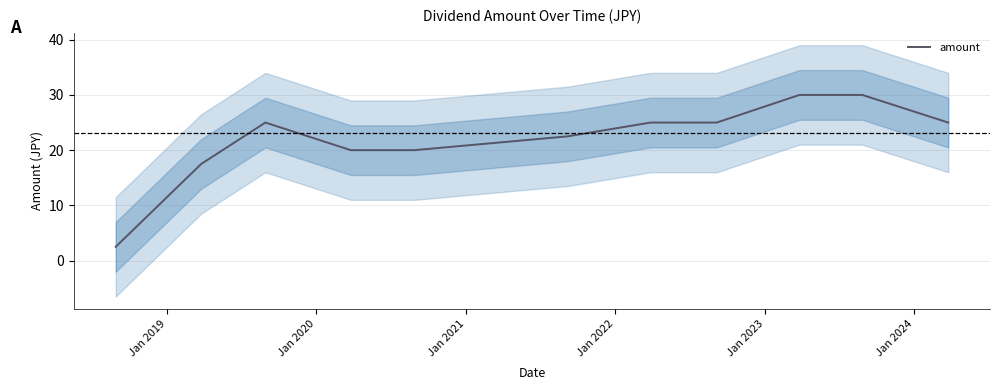

How many lines are shown in the chart?

1